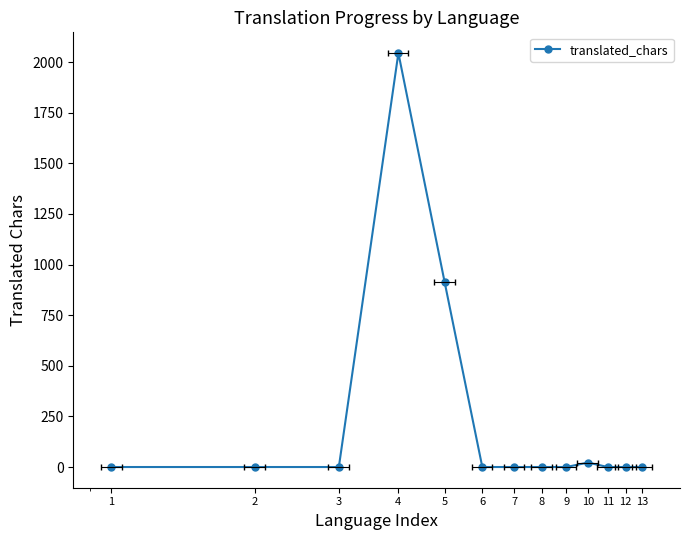

Rank the categories by value from lowest to highest.

1, 2, 3, 6, 7, 8, 9, 11, 12, 13, 10, 5, 4